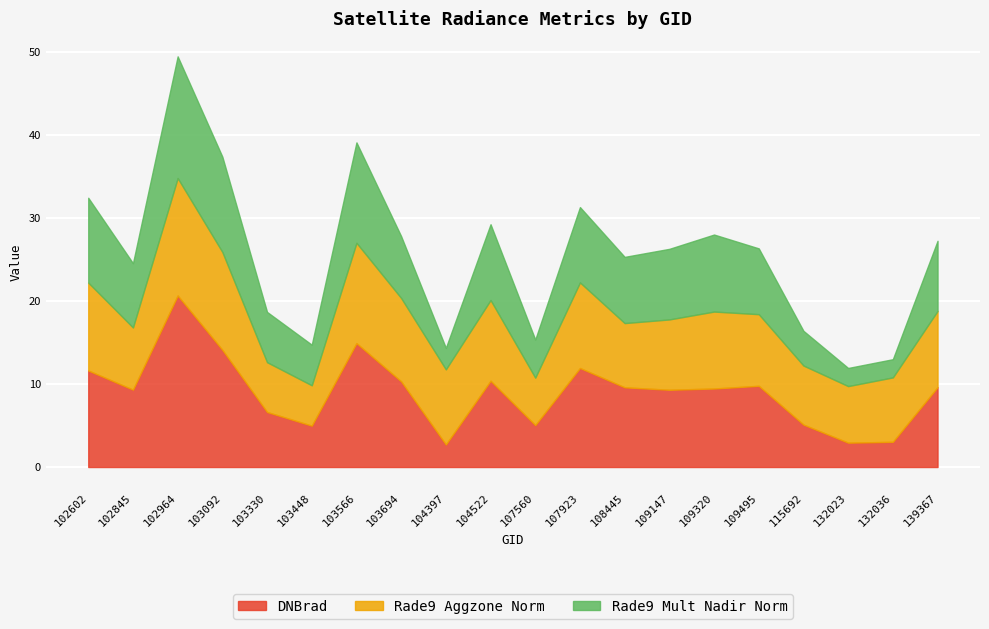

At which label does DNBrad reach its peak?

102964